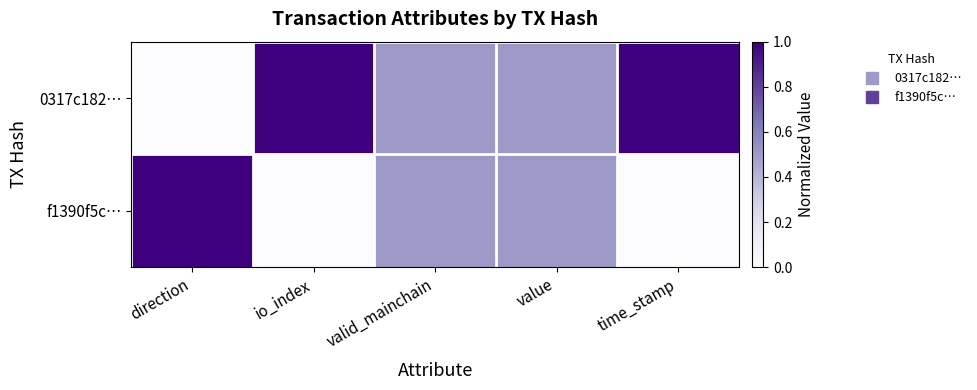

Which series has the widest spread of values?

0317c182…